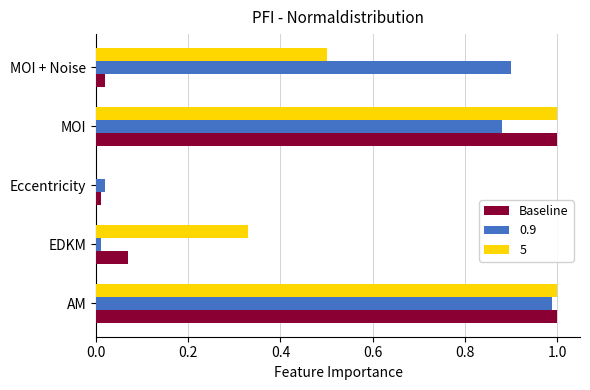

What is the sum of all 0.9 values?

2.8